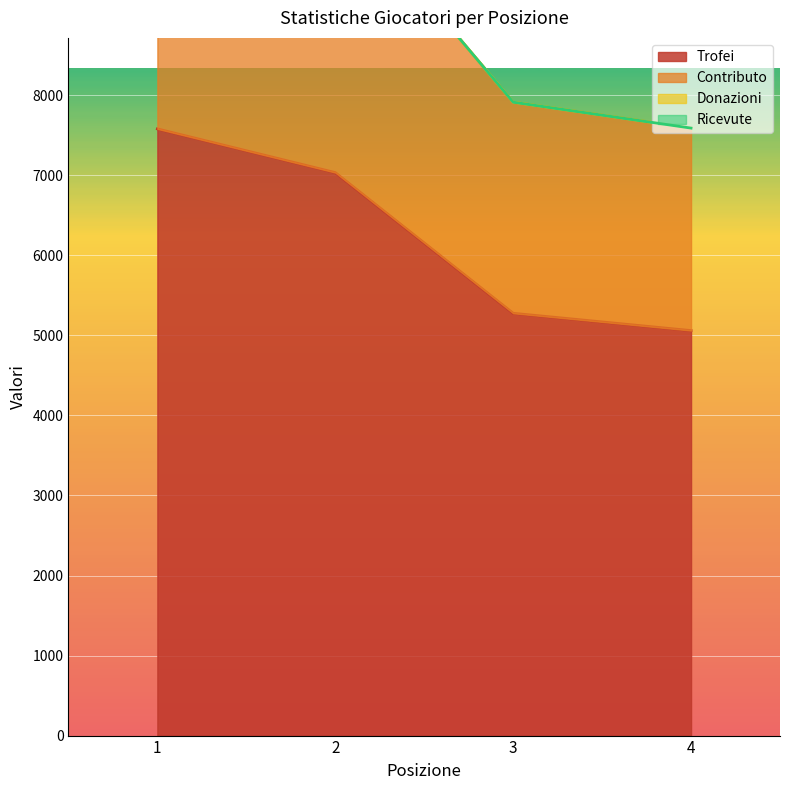

What is the lowest value of the Contributo series?

7591